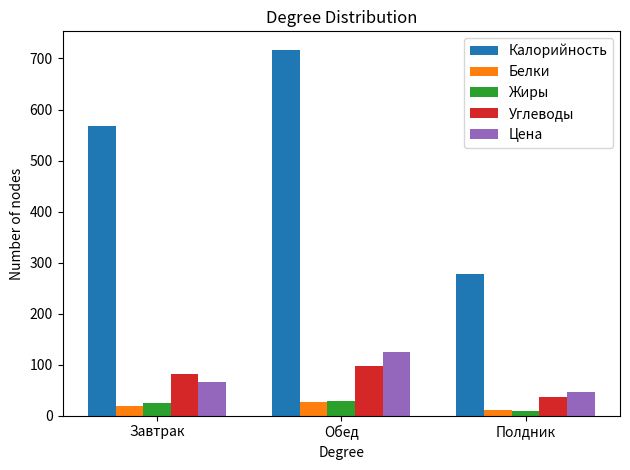

Where is Калорийность nearest to the value 497?

Завтрак